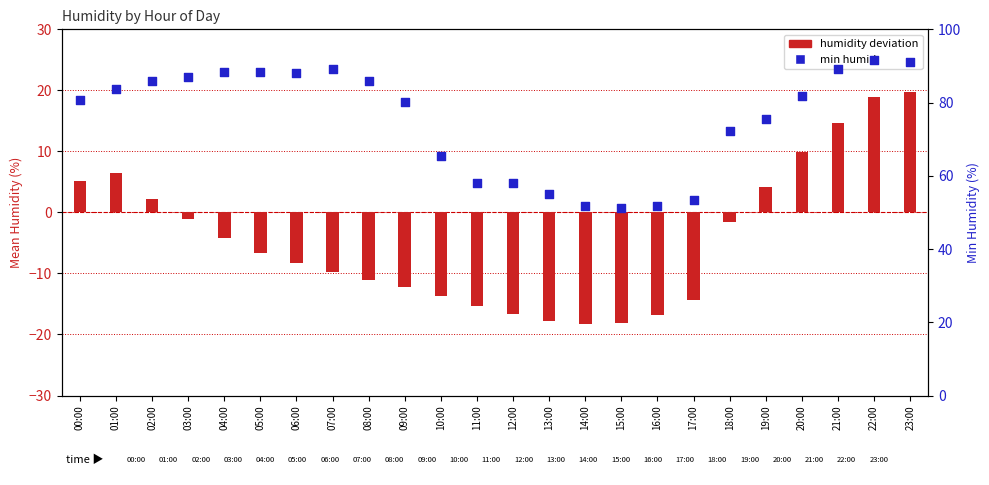

Which series has the largest Y range (max minus min)?

min humid